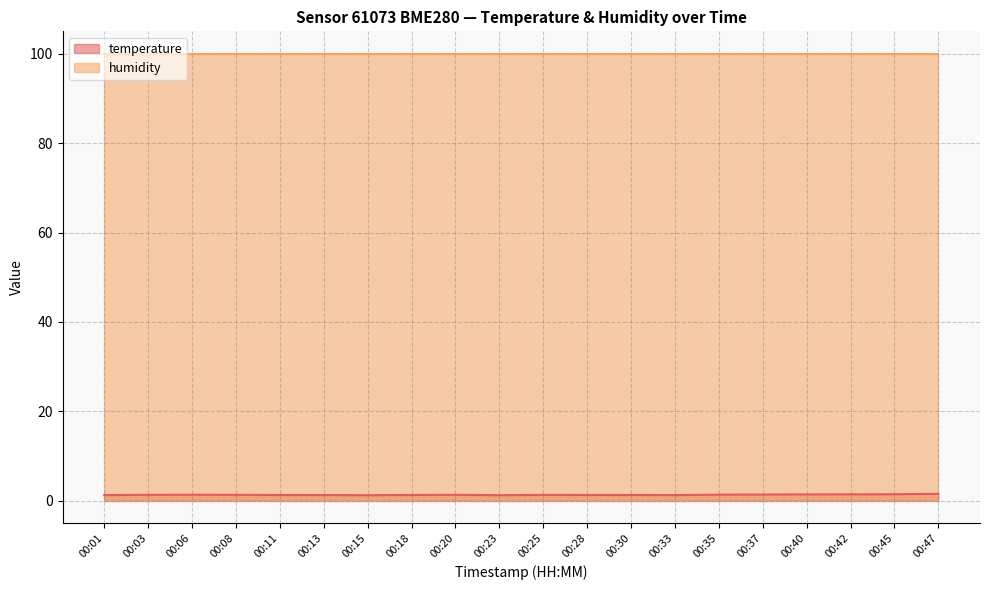

List the labels in order of value, largest first.

00:47, 00:45, 00:42, 00:40, 00:37, 00:35, 00:06, 00:03, 00:08, 00:20, 00:25, 00:18, 00:28, 00:30, 00:11, 00:13, 00:01, 00:33, 00:15, 00:23